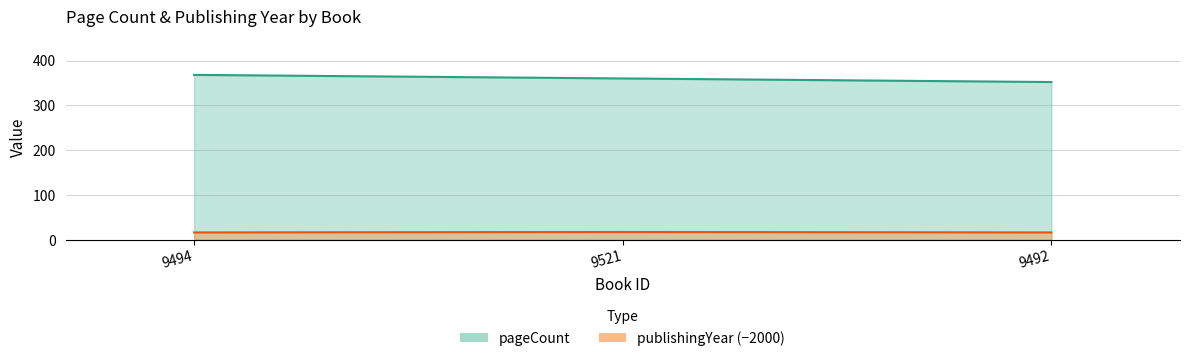

What value does the pageCount series have at 9492?

352